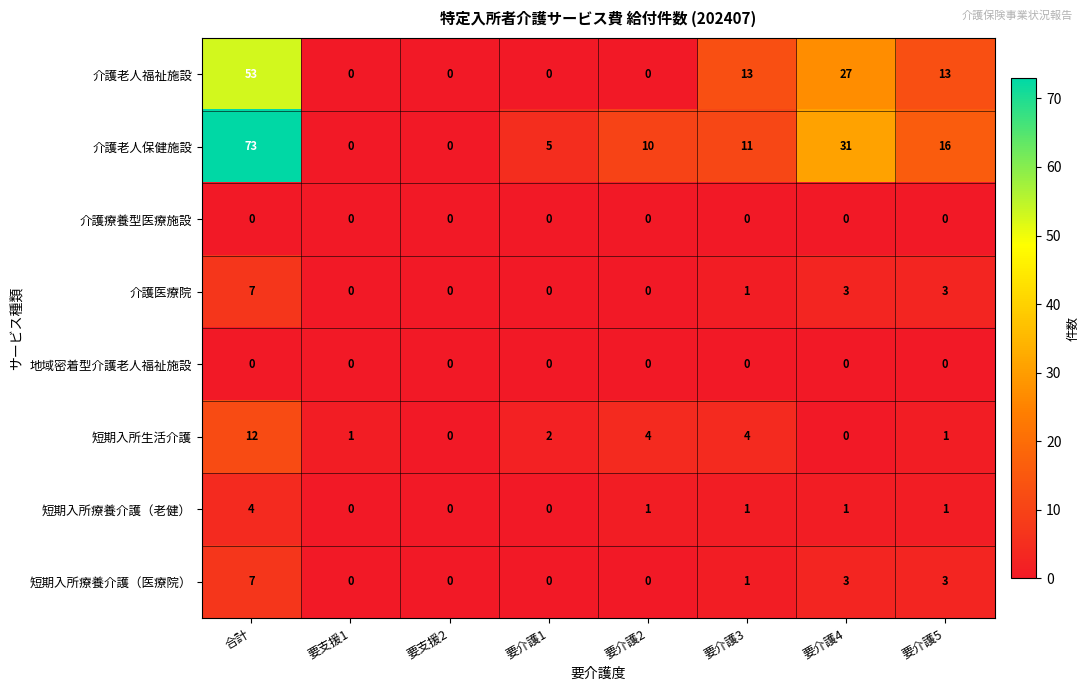

The value of 介護老人保健施設 at 要支援2 is 0. True or false?

True